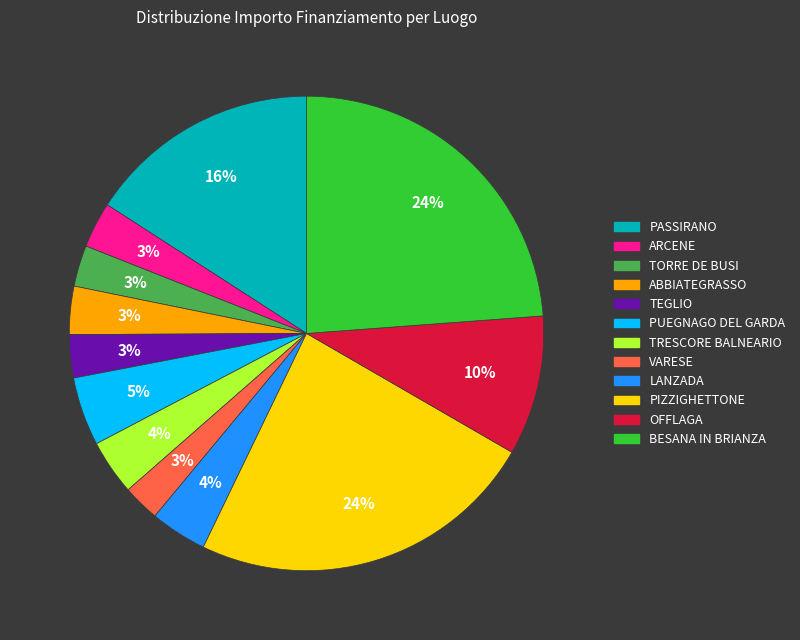

True or false: PIZZIGHETTONE accounts for 33% of the total.

False